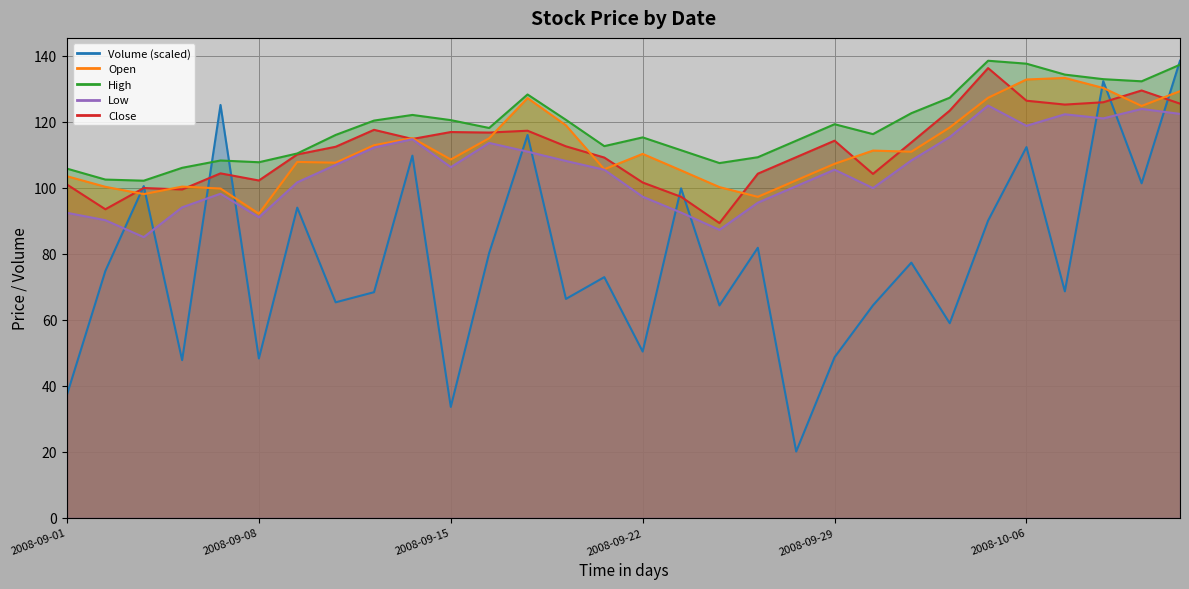

What is the maximum value shown in the chart?

138.4